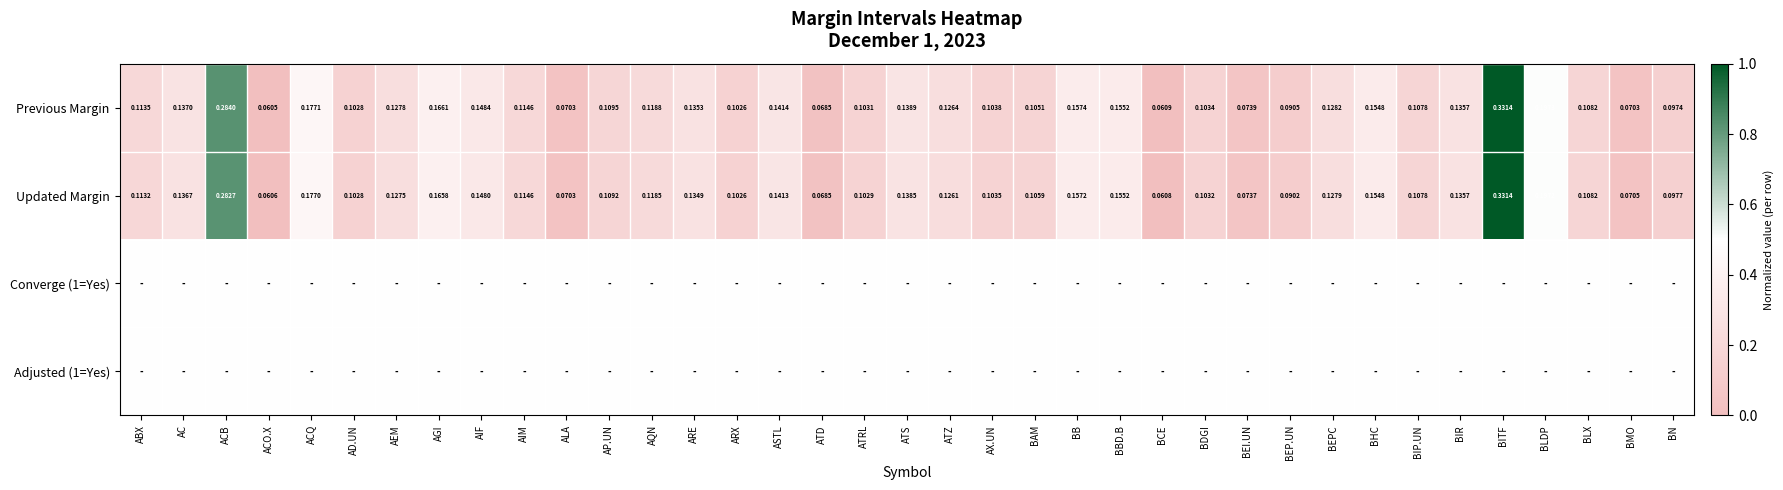

Rank the categories by Updated Margin value from highest to lowest.

BITF, ACB, BLDP, ACQ, AGI, BB, BBD.B, BHC, AIF, ASTL, ATS, AC, BIR, ARE, BEPC, AEM, ATZ, AQN, AIM, ABX, AP.UN, BLX, BIP.UN, BAM, AX.UN, BDGI, ATRL, AD.UN, ARX, BN, BEP.UN, BEI.UN, BMO, ALA, ATD, BCE, ACO.X